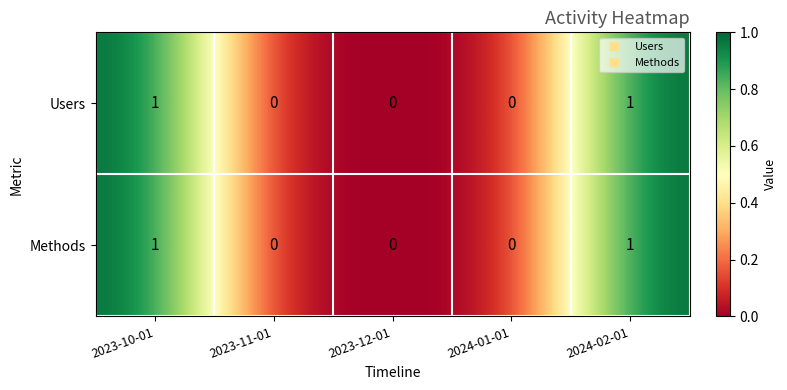

Is the value of Users at 2024-01-01 greater than the value of Methods at 2023-10-01?

No